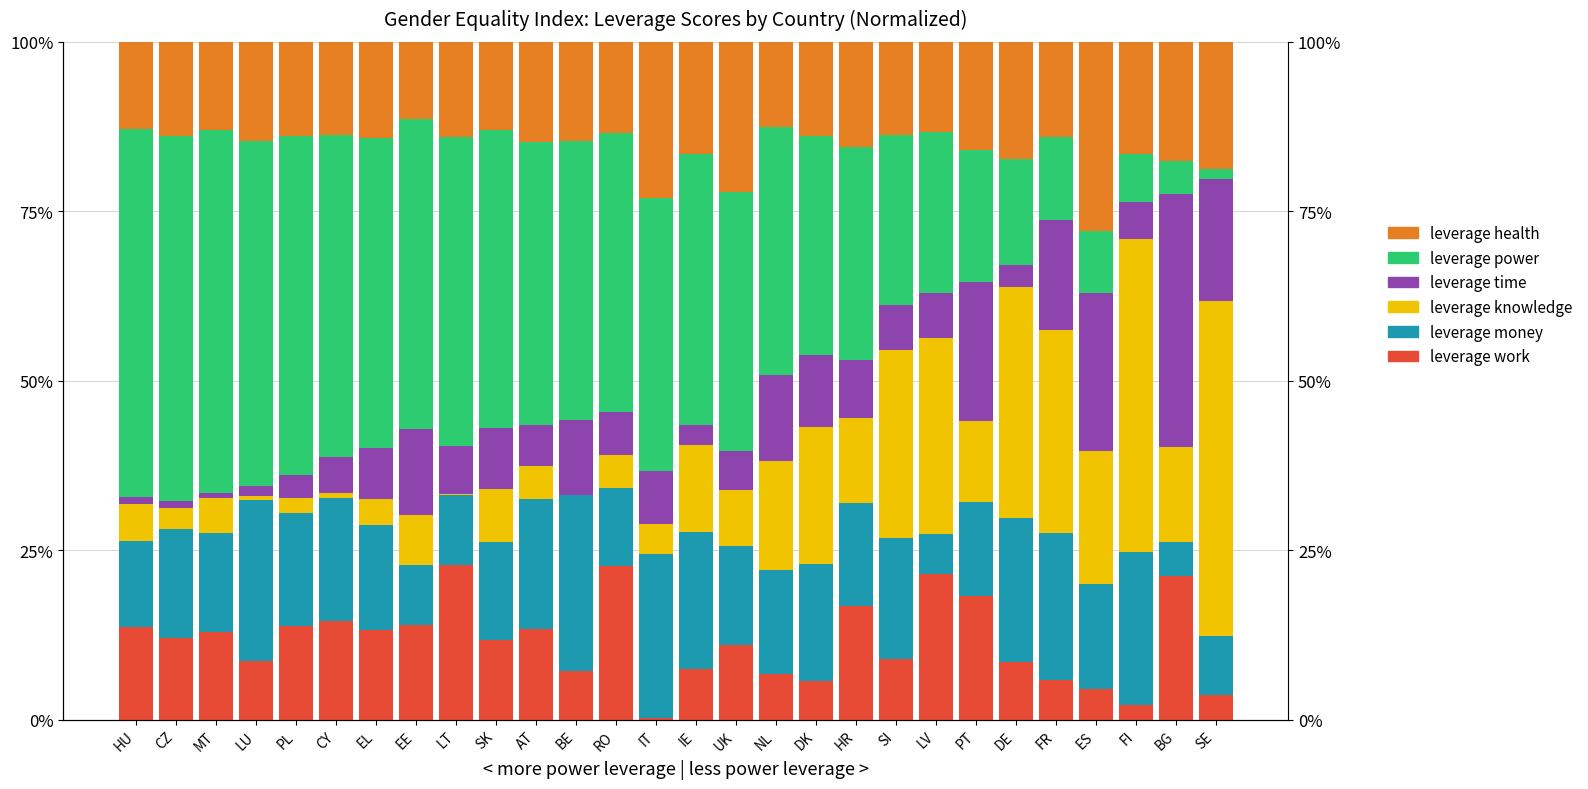

Which series has the largest total across all categories?

leverage power